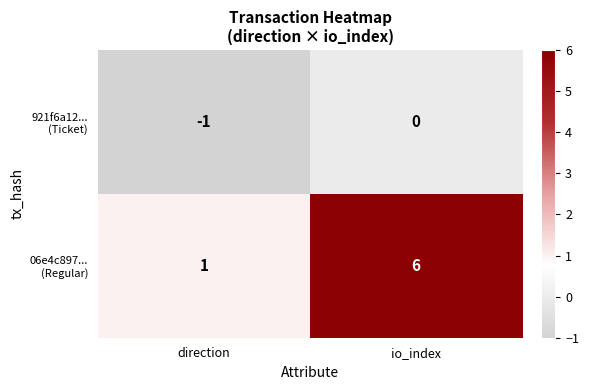

What is the total value across all series at io_index?

6